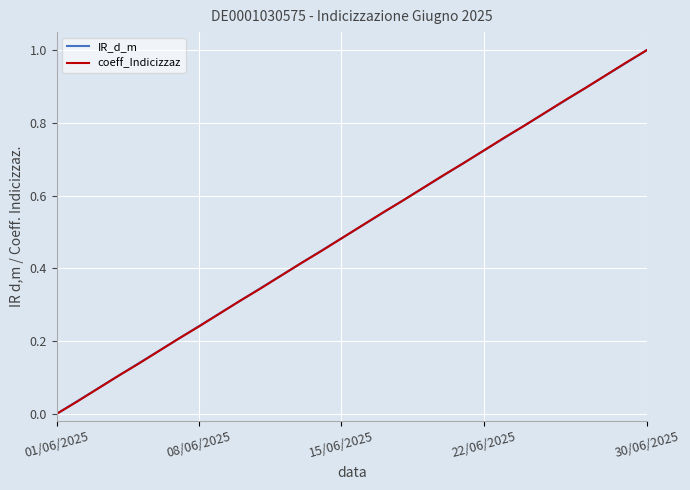

What is the label of the 4th point from the right?

26